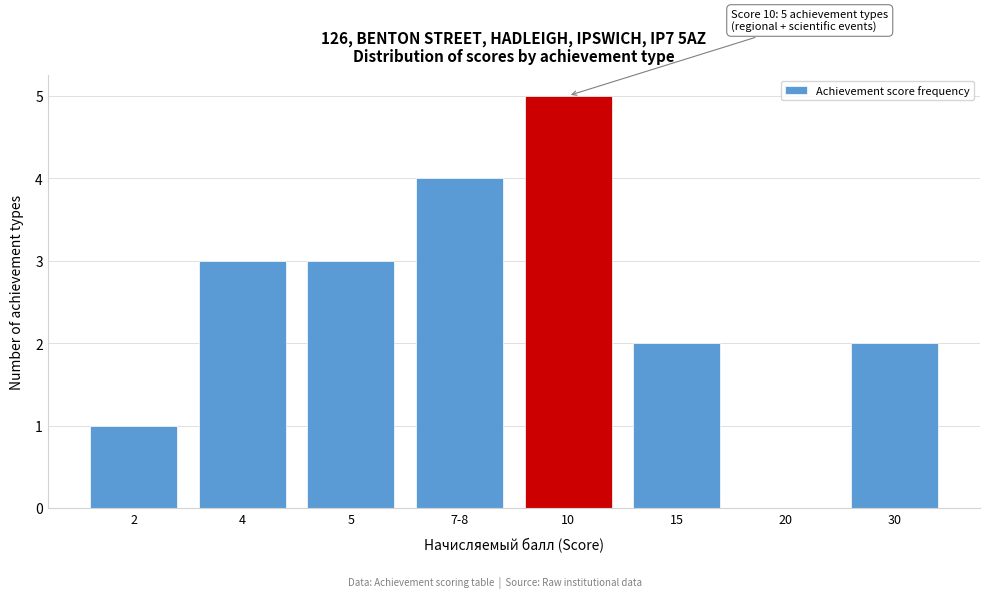

Reading left to right, list all the values displayed in this chart.

2=1	4=3	5=3	7-8=4	10=5	15=2	20=0	30=2